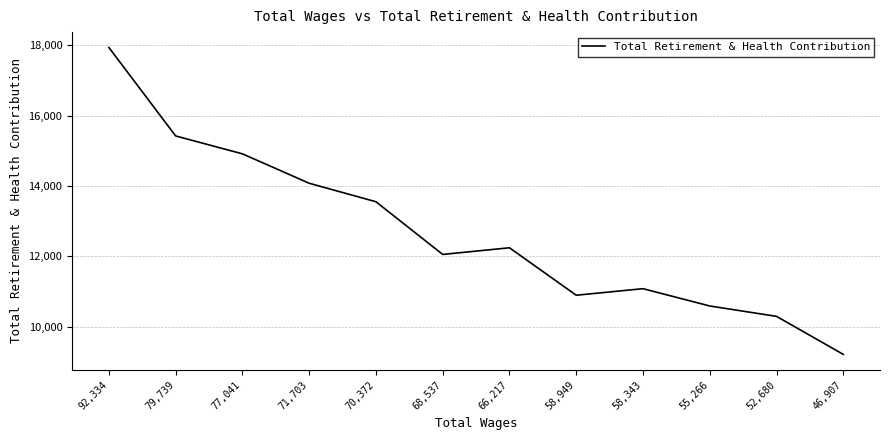

How many lines are shown in the chart?

1